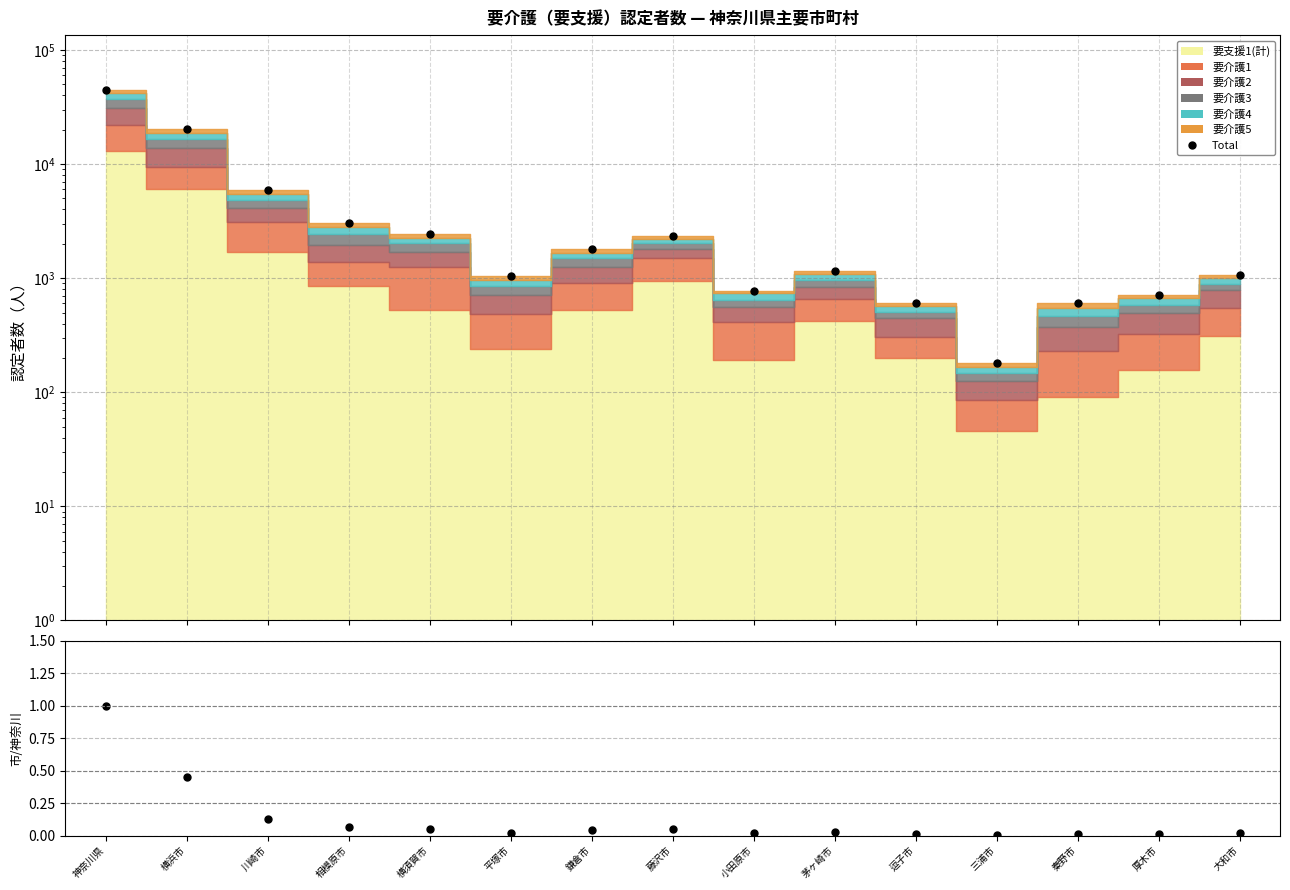

What is the label of the 9th point from the right?

鎌倉市